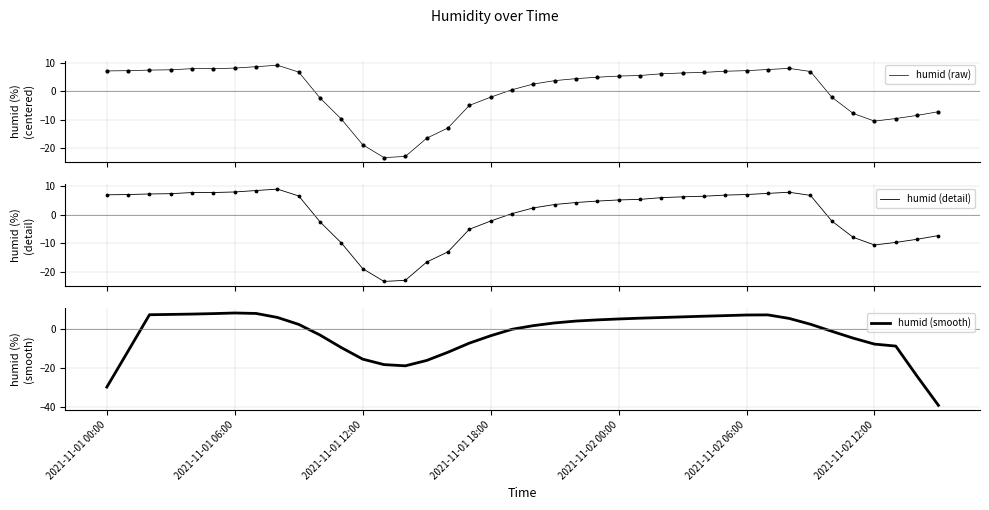

Which series contains the highest Y value?

humid (raw)